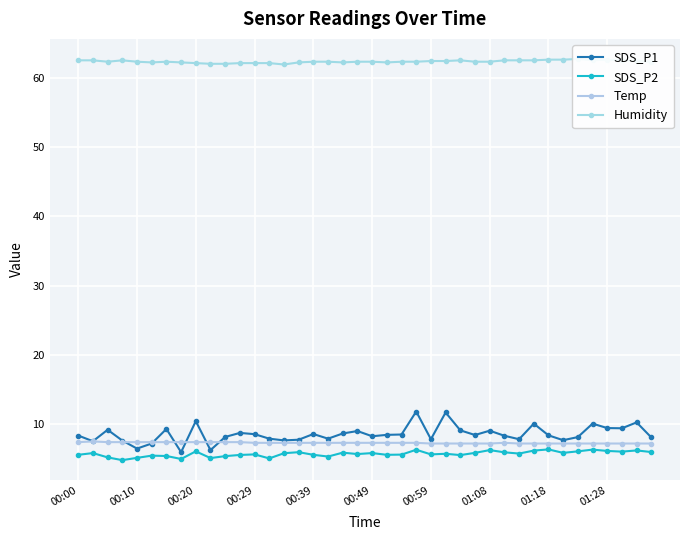

True or false: SDS_P1 has a value of 7.9 at 17.

True